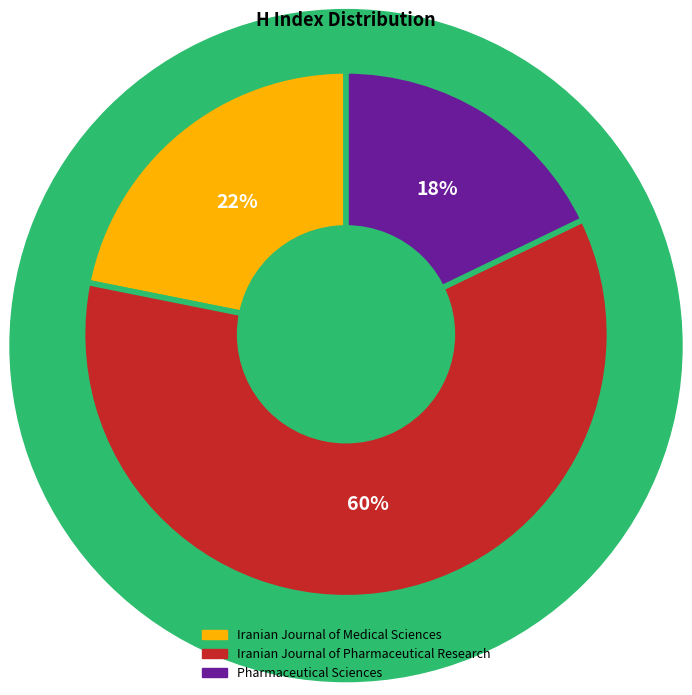

How many slices are in this pie chart?

3